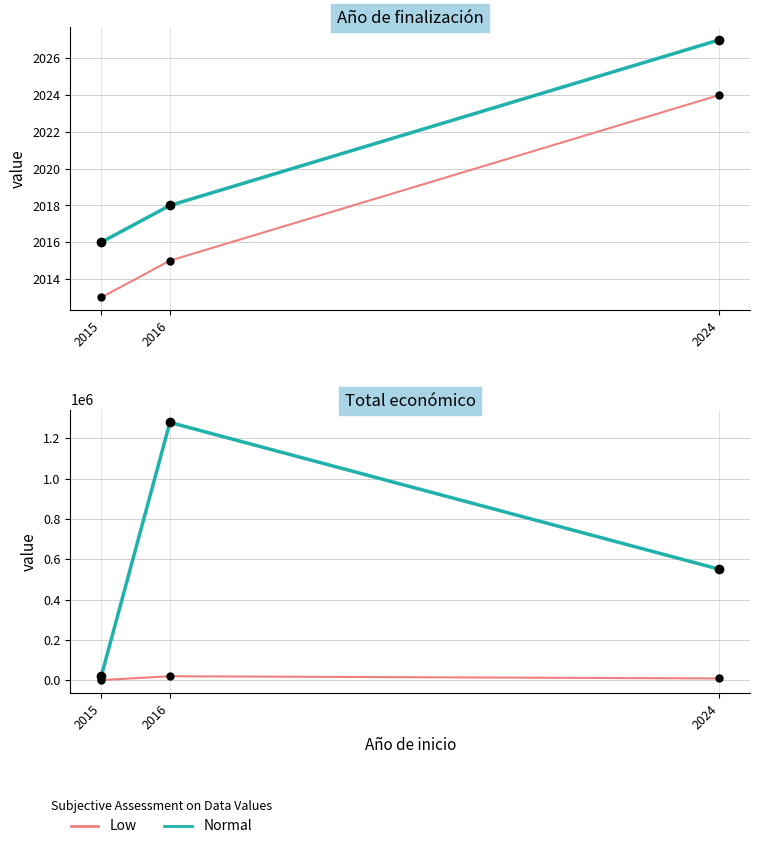

At which category is the sum across all series the highest?

2016